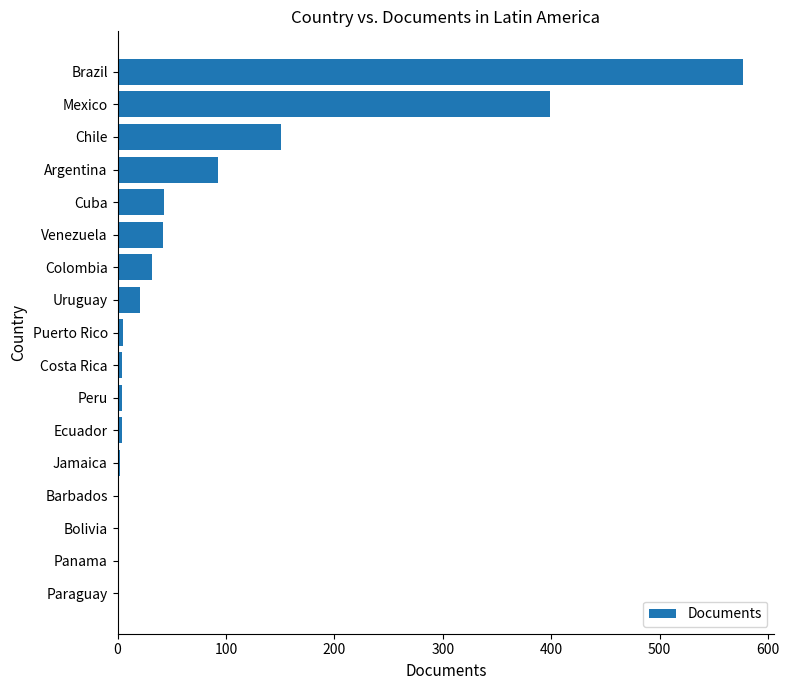

What is the maximum value shown in the chart?

577